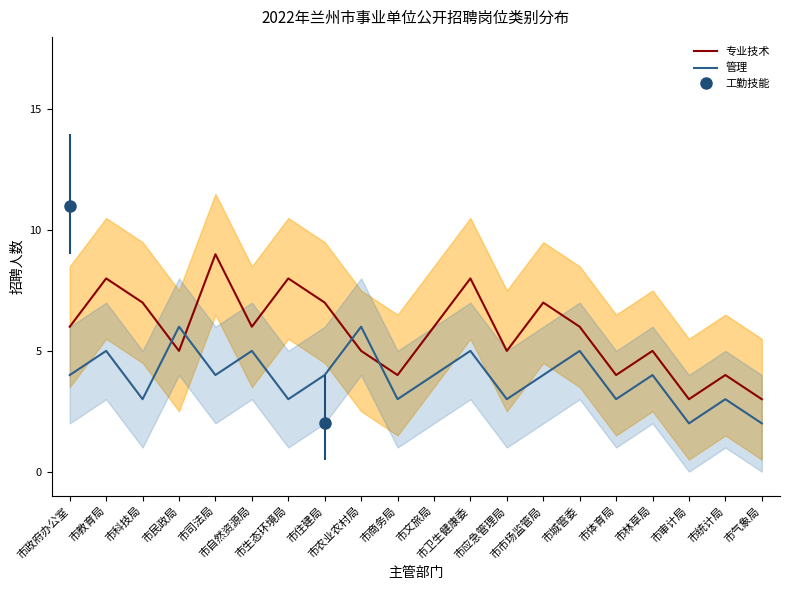

What is the highest value of the 专业技术 series?

9